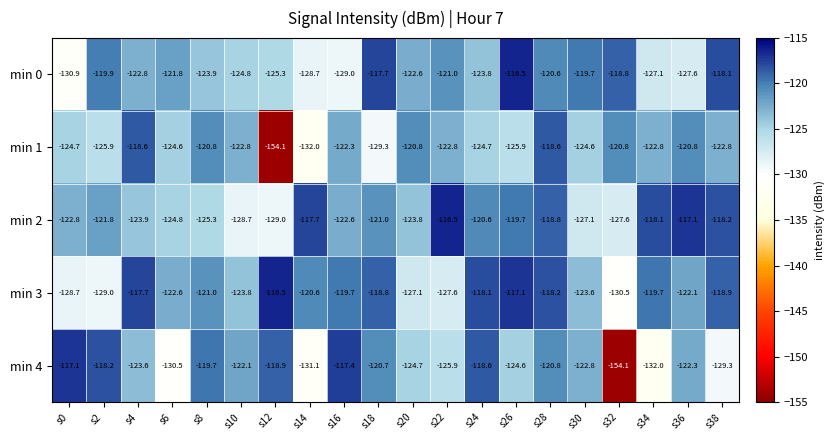

What is the sum of the min 0 values at s38 and s8?

-242.0